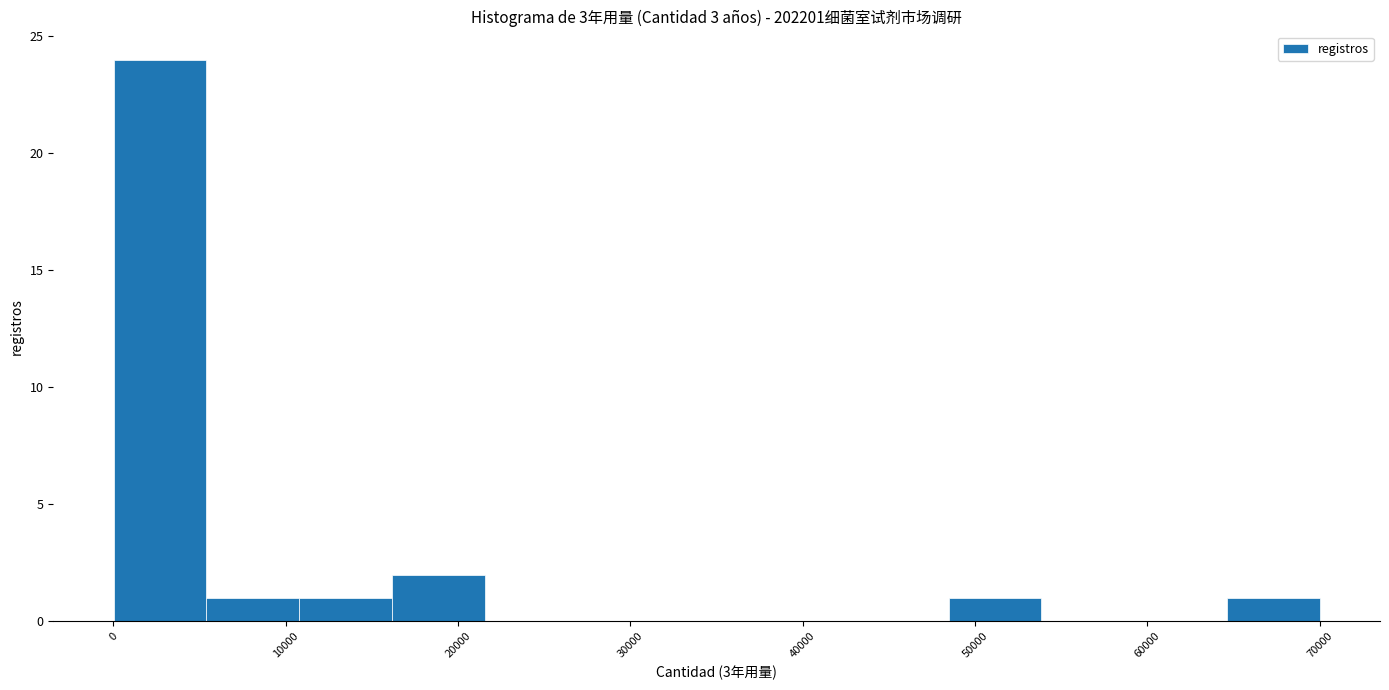

How tall is the bar that spans 11000 to 16000 on the x-axis? Neither the bar edges nor the heights are printed on the chart, so give them approximately, as read against the axes.

1